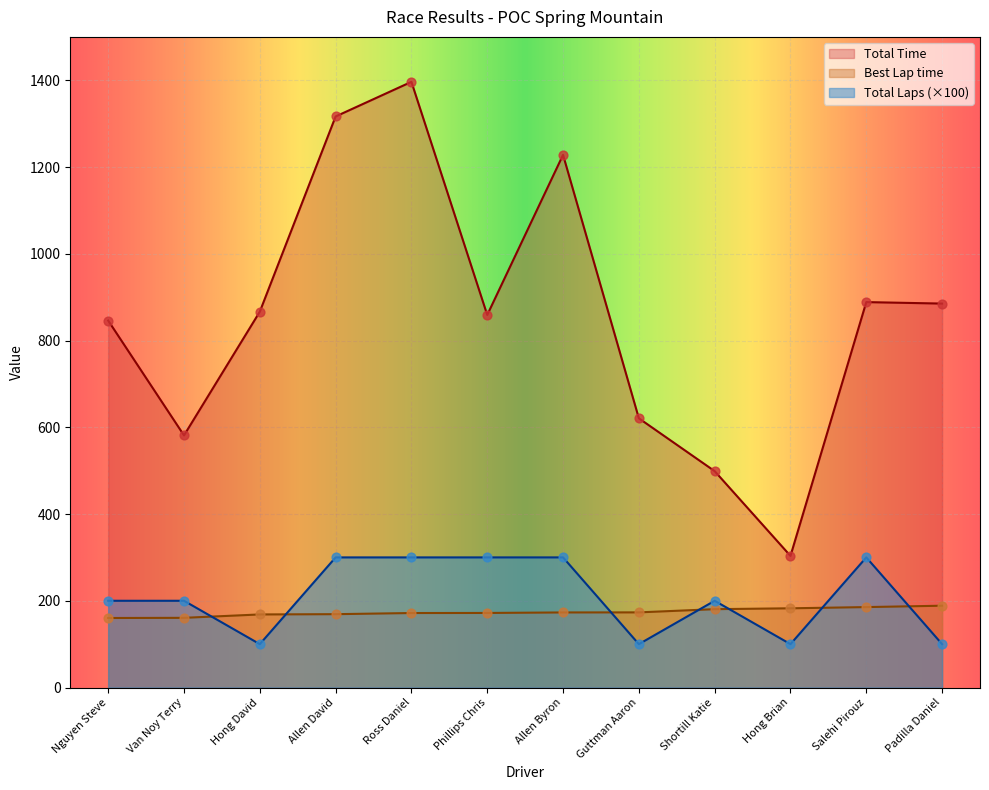

Is the value of Total Time at Allen David greater than the value of Total Laps at Van Noy Terry?

Yes